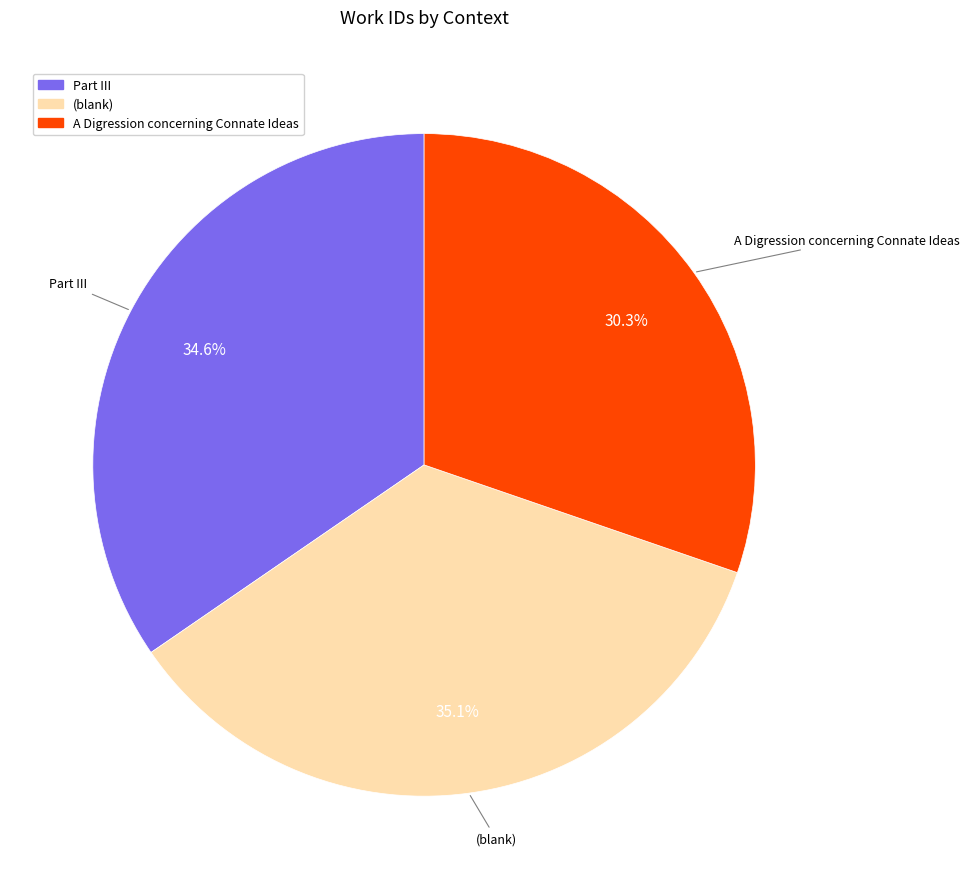

Which slice is the smallest?

A Digression concerning Connate Ideas